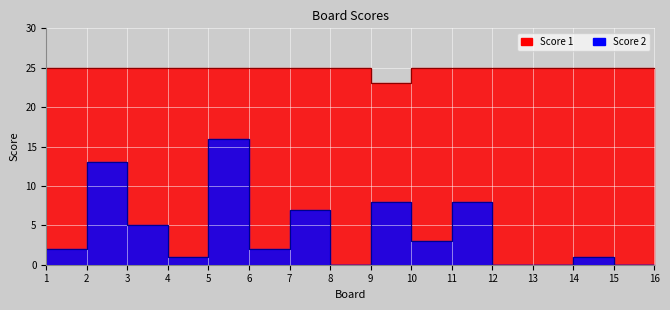

True or false: Score 1 and Score 2 intersect in this chart.

False